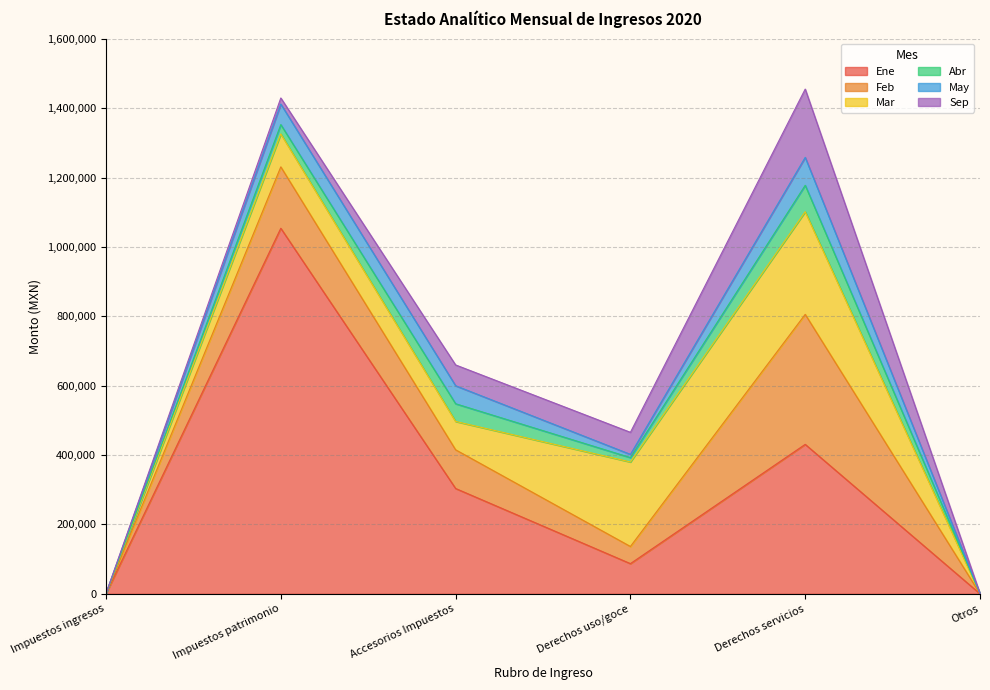

Rank the series at Derechos servicios from lowest to highest value.

Abr, May, Sep, Mar, Feb, Ene